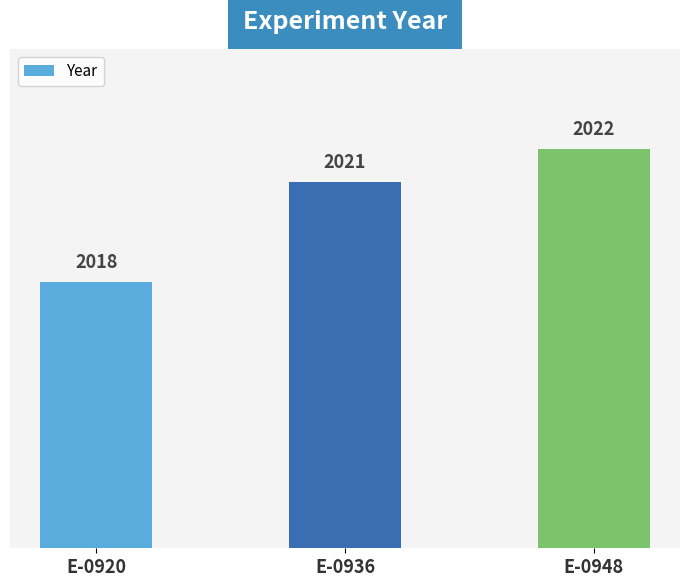

How many distinct data groups are displayed?

1